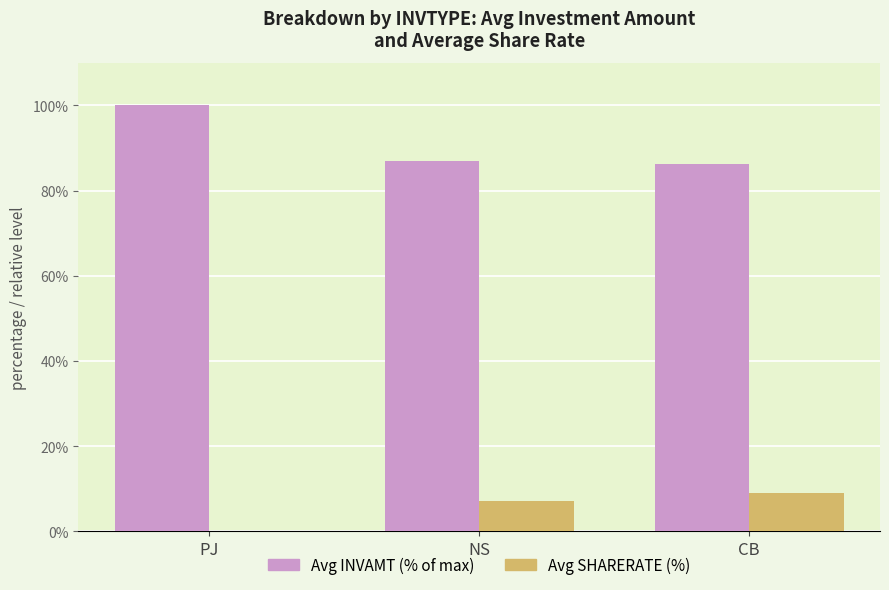

What is the total value across all series at CB?

95.3